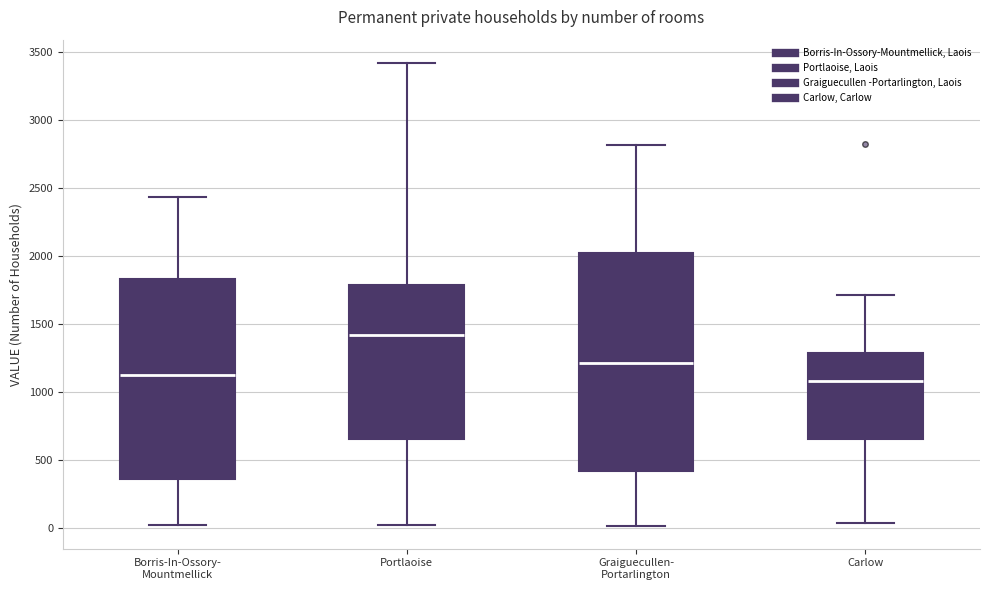

Which box has the highest median line?

Portlaoise